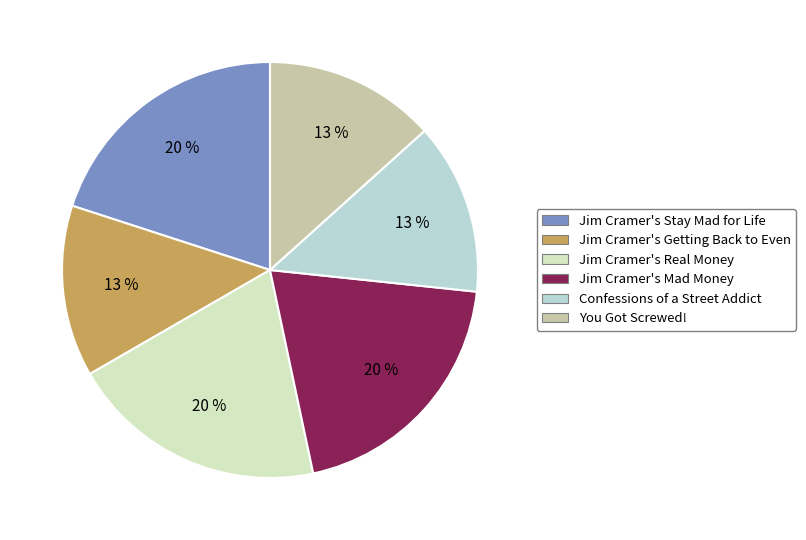

Do Jim Cramer's Stay Mad for Life and Jim Cramer's Mad Money together represent more than half of the pie?

No